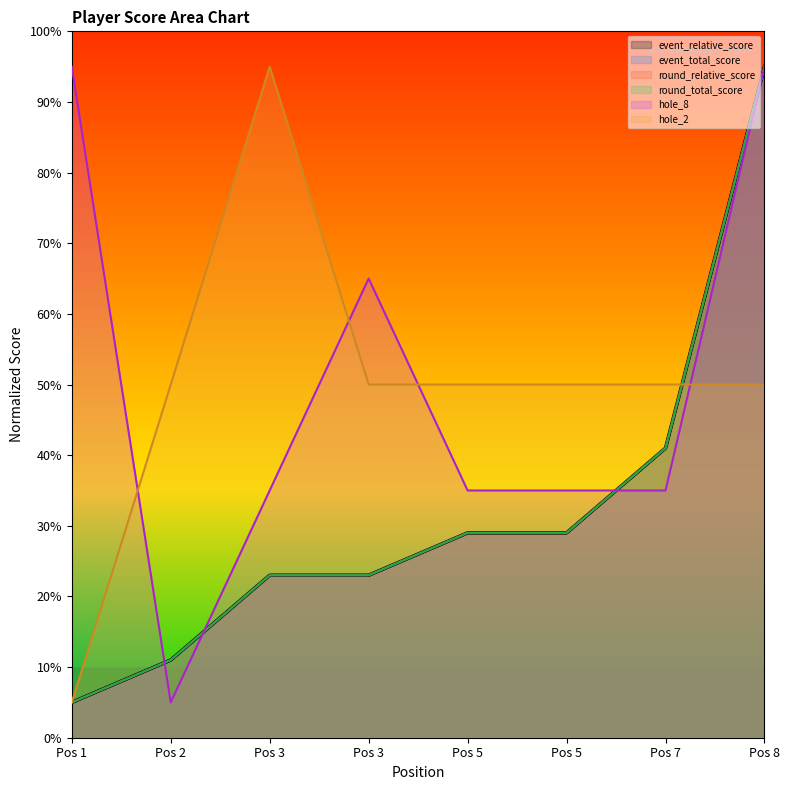

At Pos 8, list the series in order from largest to smallest.

event_relative_score, event_total_score, round_relative_score, round_total_score, hole_8, hole_2